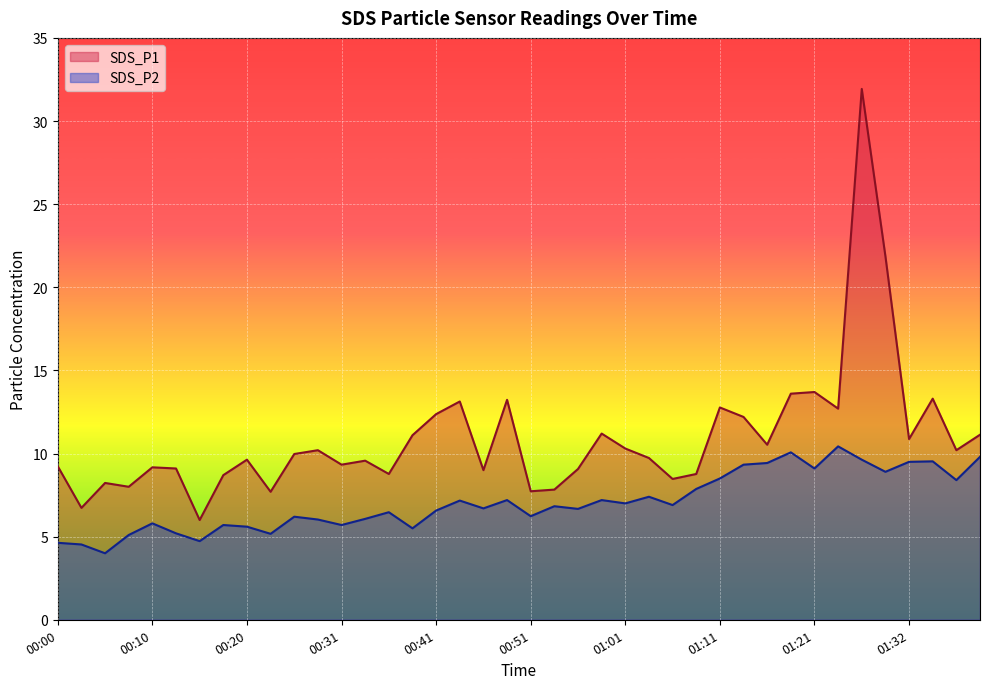

The value of SDS_P1 at 01:40 is 19.4. True or false?

False